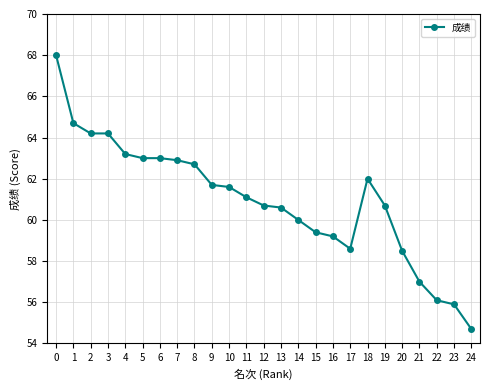

True or false: there are more than 0 points higher than both neighbors.

True